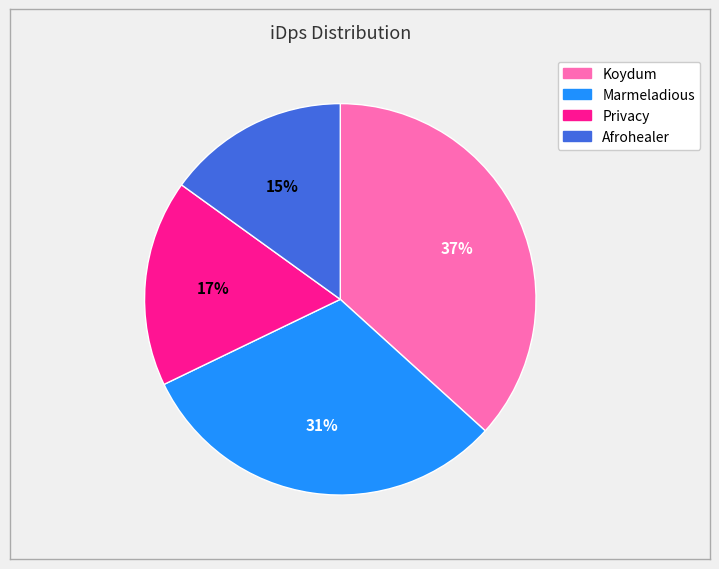

Which slice is the smallest?

Afrohealer